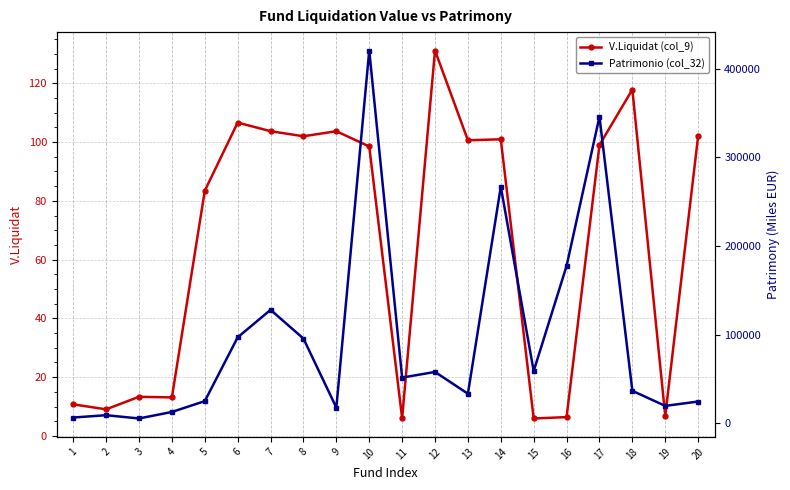

What is the minimum value shown in the chart?

5.9